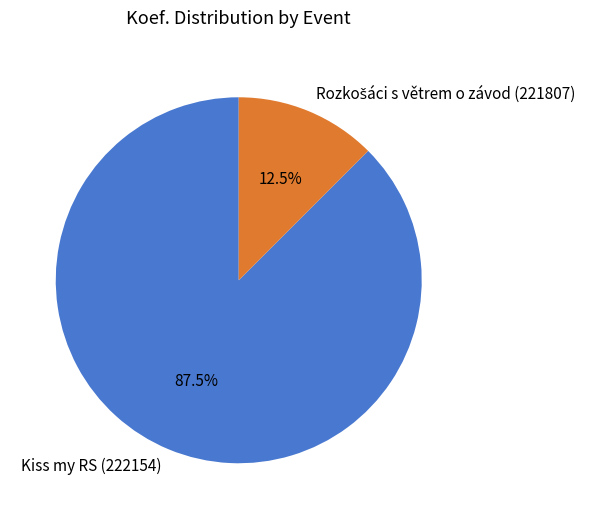

Which slice is the largest?

Kiss my RS (222154)